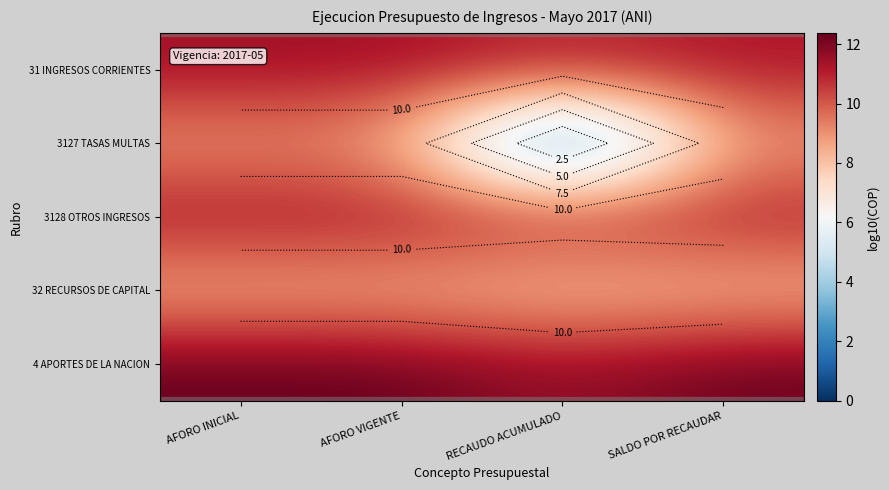

At which label is 32 RECURSOS DE CAPITAL closest to 8?

SALDO POR RECAUDAR